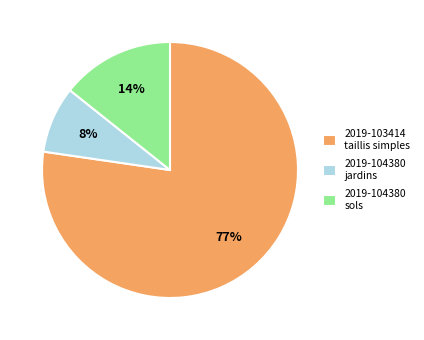

Is it true that 2019-103414 taillis simples is 84% of the pie?

False